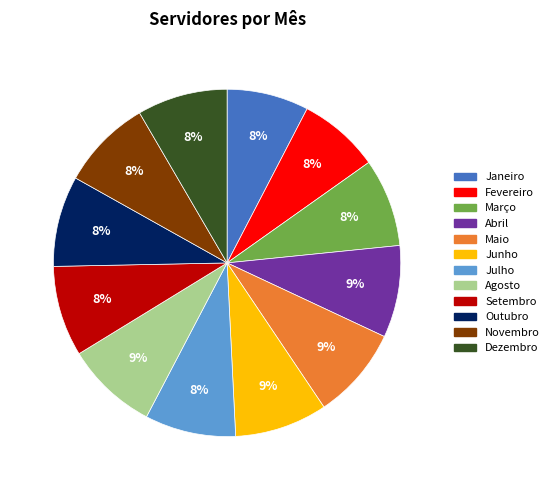

What percentage is the Setembro slice, to the nearest percent?

8%